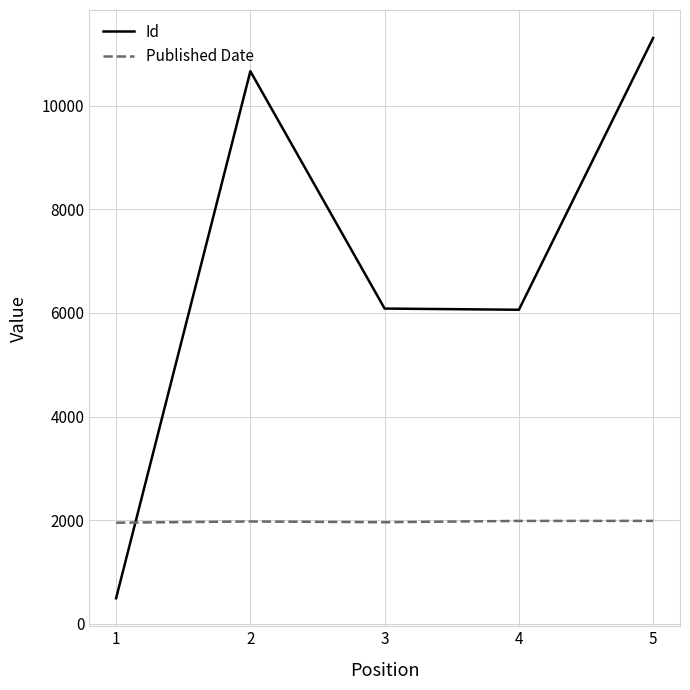

Where do Id and Published Date first cross each other?

1 and 2